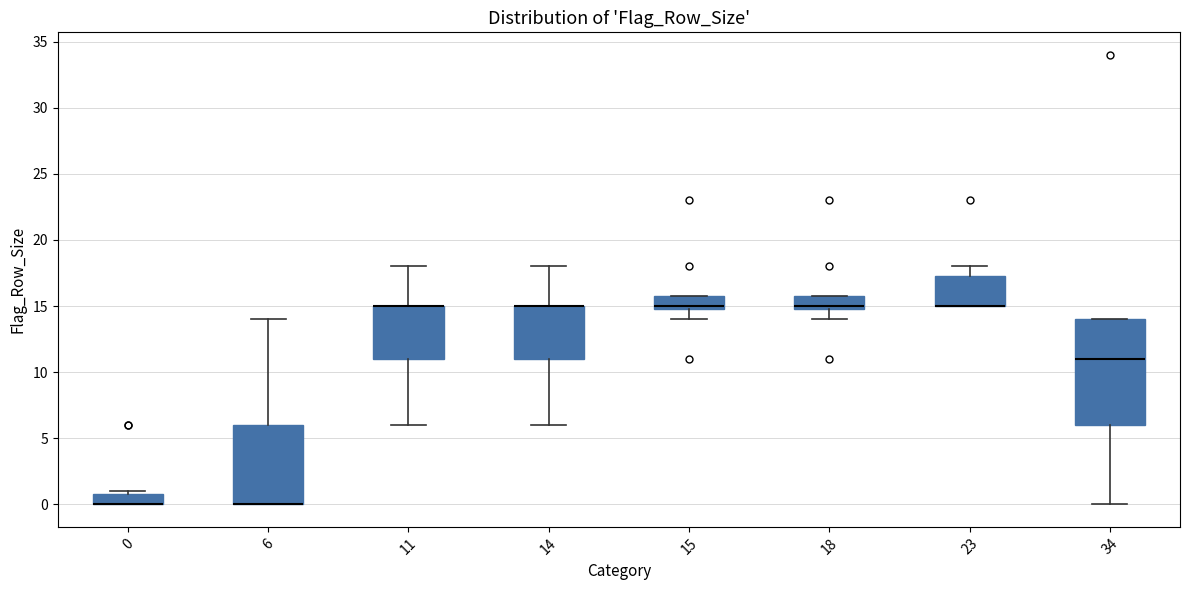

Reading left to right, transcribe this box plot: for each box, give where its median line is, the range the box spans, and where its two whiskers end, as read against the y-axis. The values are not printed on the chart, so give them approximately, as read against the axis.

0: median 0.0 (drawn on the box's lower edge), box 0.0 to 1.0, whiskers 0.0 to 1.0 (just above the box's upper edge)
6: median 0.0 (drawn on the box's lower edge), box 0.0 to 6.0, whiskers 0.0 to 14.0
11: median 15.0 (drawn on the box's upper edge), box 11.0 to 15.0, whiskers 6.0 to 18.0
14: median 15.0 (drawn on the box's upper edge), box 11.0 to 15.0, whiskers 6.0 to 18.0
15: median 15.0 (just above the box's lower edge), box 15.0 to 16.0, whiskers 14.0 to 16.0
18: median 15.0 (just above the box's lower edge), box 15.0 to 16.0, whiskers 14.0 to 16.0
23: median 15.0 (drawn on the box's lower edge), box 15.0 to 17.5, whiskers 15.0 to 18.0
34: median 11.0, box 6.0 to 14.0, whiskers 0.0 to 14.0